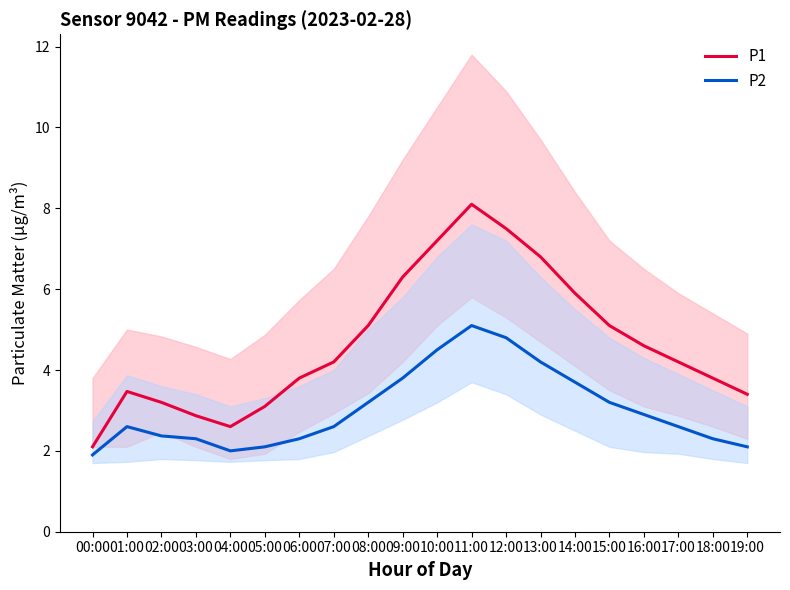

What position from the right is 15:00?

5